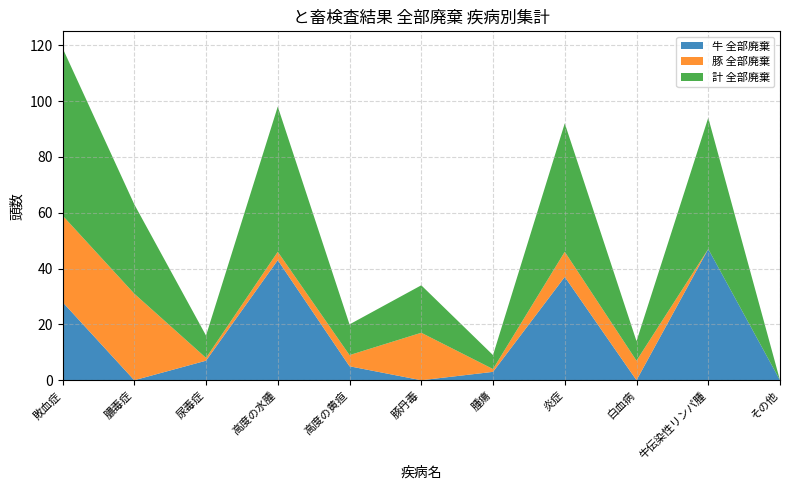

Reading left to right, extract all data points from this chart.

牛 全部廃棄: 28	0	7	43	5	0	3	37	0	47	0
豚 全部廃棄: 31	31	1	3	4	17	1	9	7	0	0
計 全部廃棄: 60	32	8	52	11	17	5	46	7	47	0